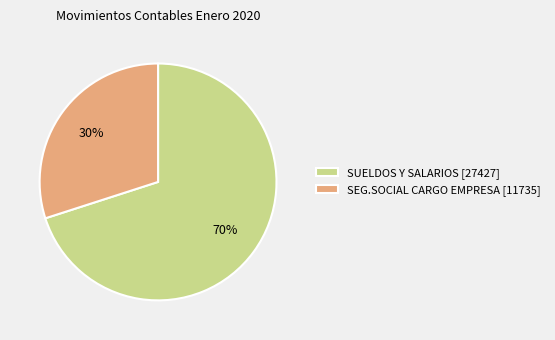

To the nearest percent, what percentage of the pie is SUELDOS Y SALARIOS [27427]?

70%